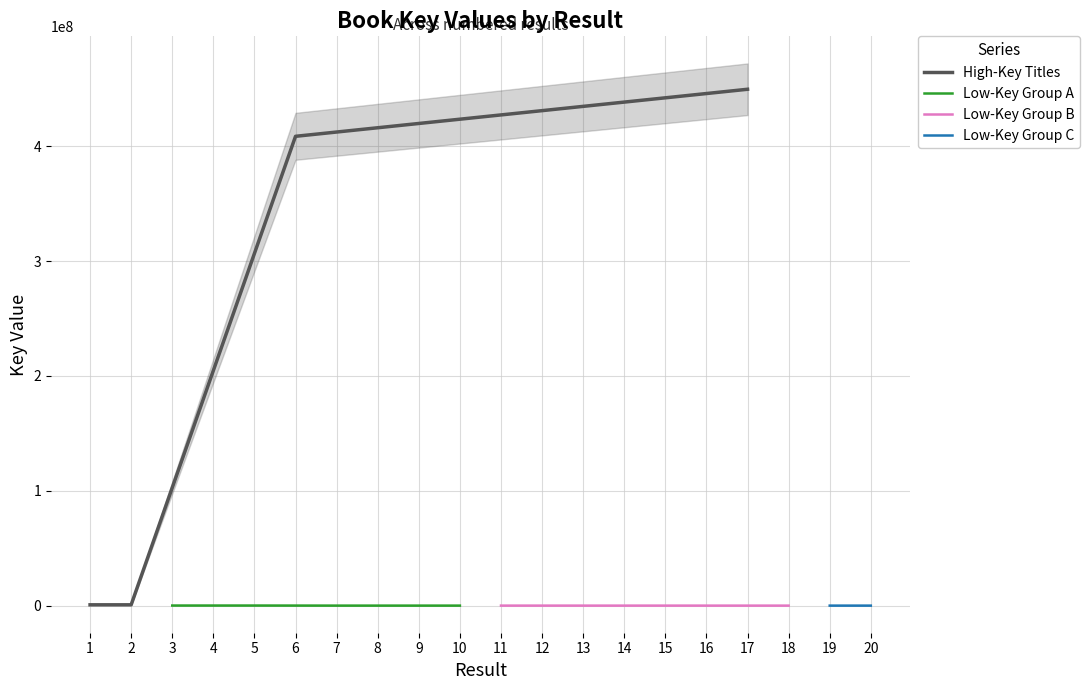

What is the sum of all values?

859887082